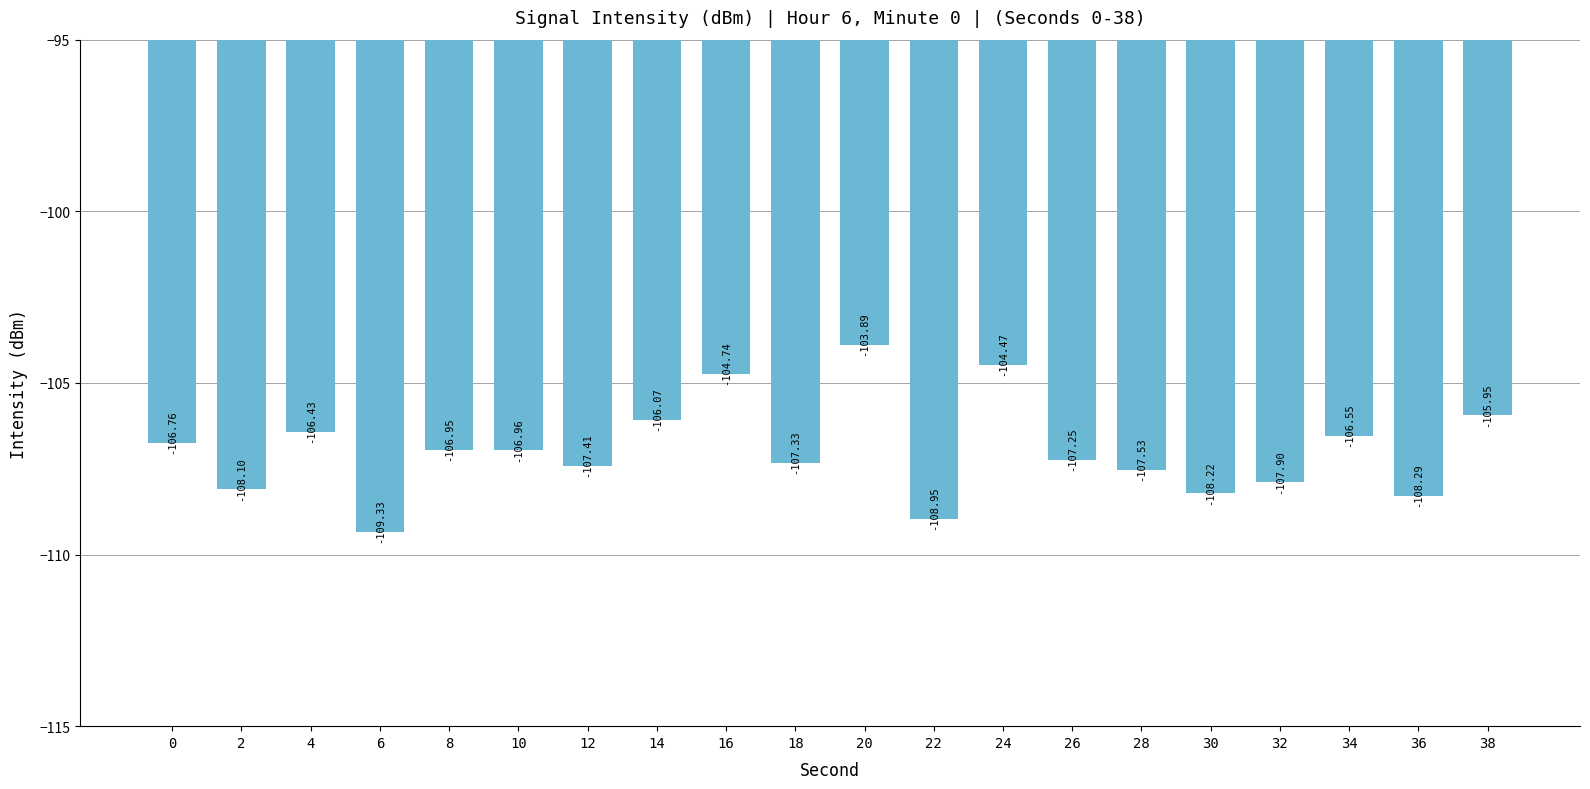

How many data points are less than -106?

16